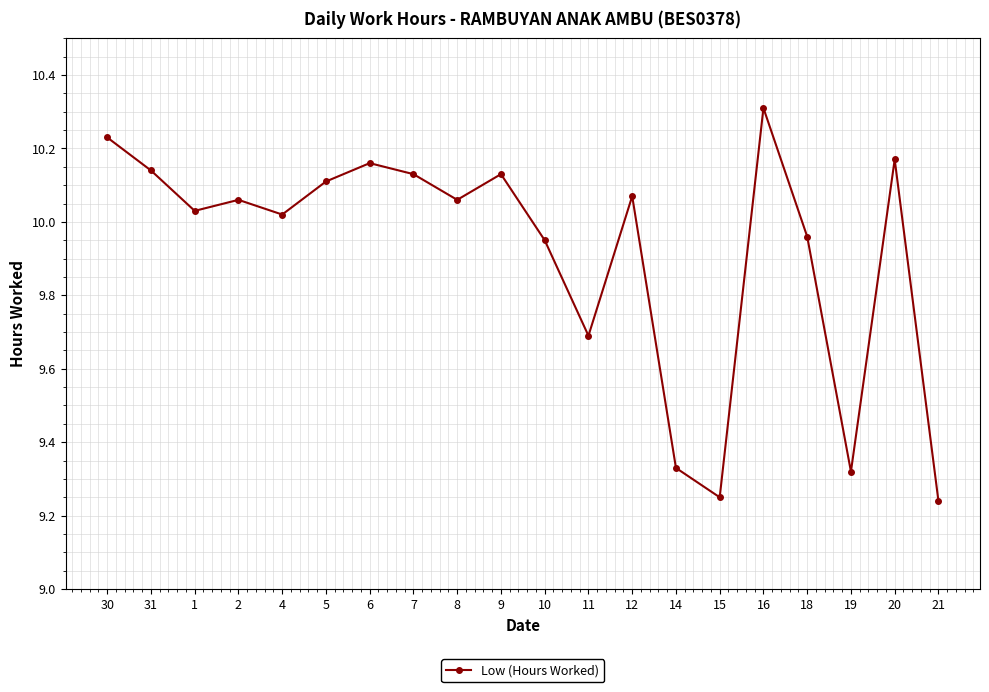

True or false: the data has more than 0 interior local peaks.

True